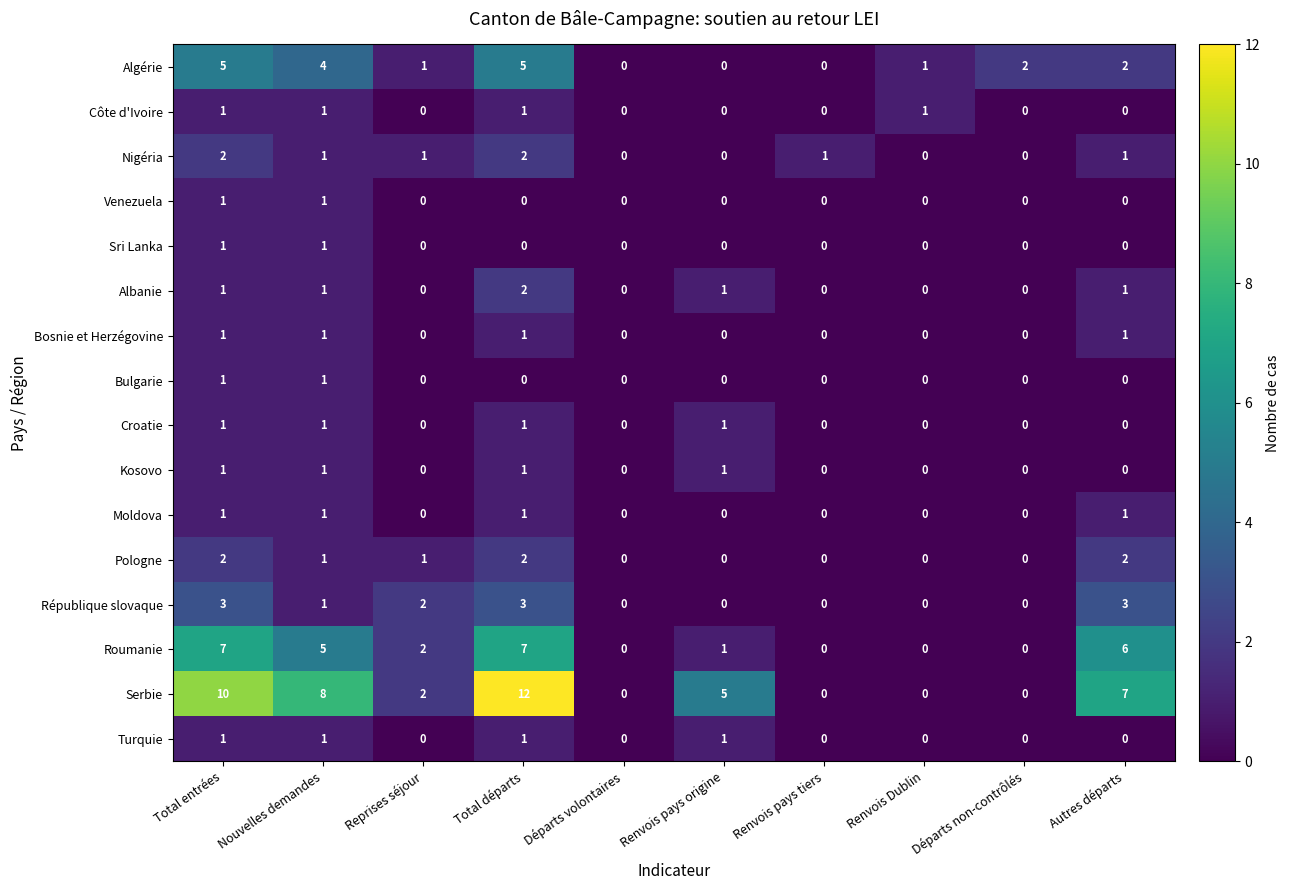

Is it true that Pologne equals 1 at Renvois Dublin?

False